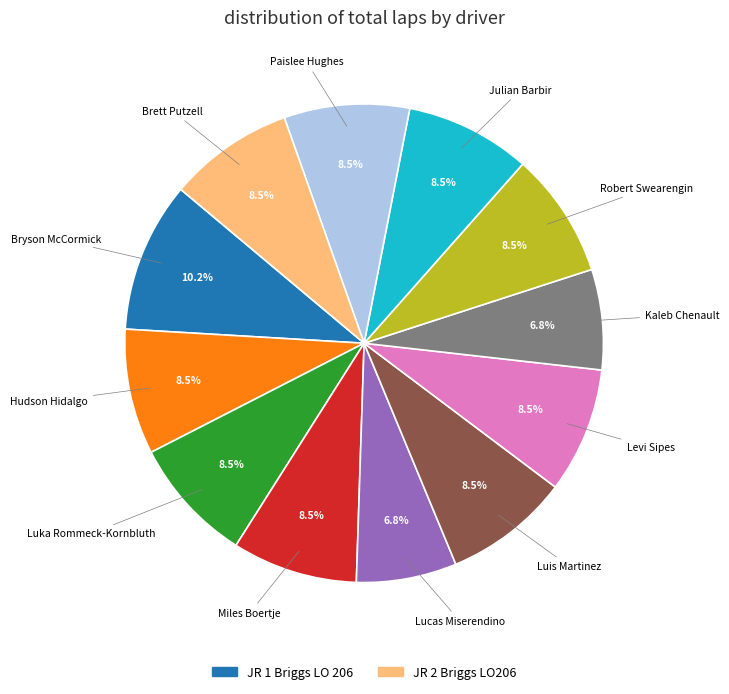

Is there a majority slice in this chart?

No